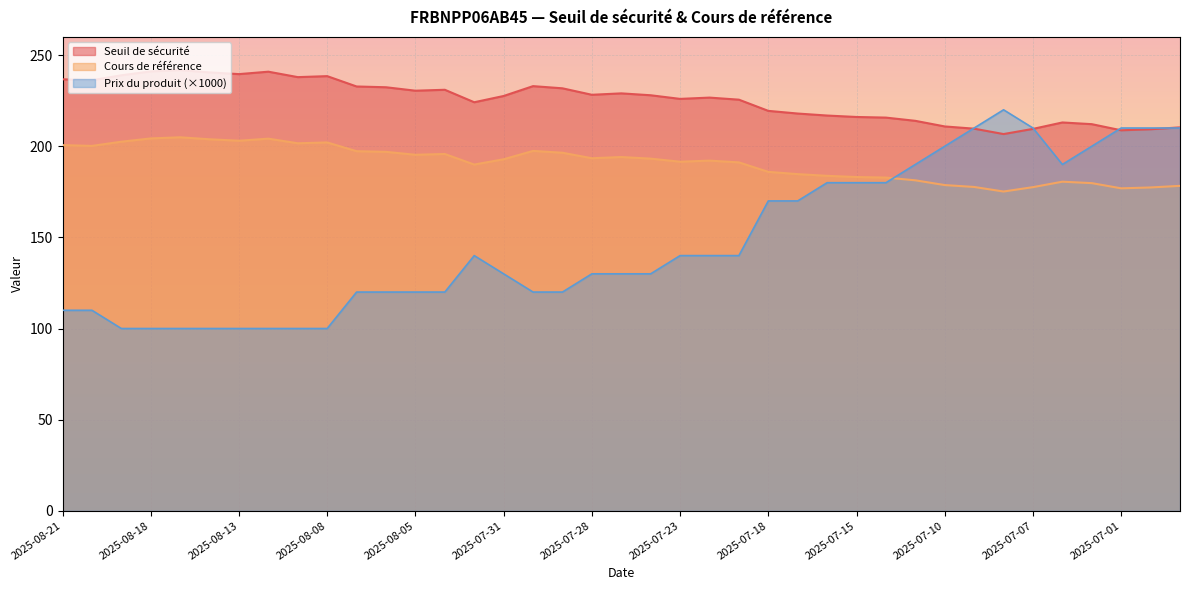

True or false: Prix du produit has a value of 50.1 at 2025-07-23.

False